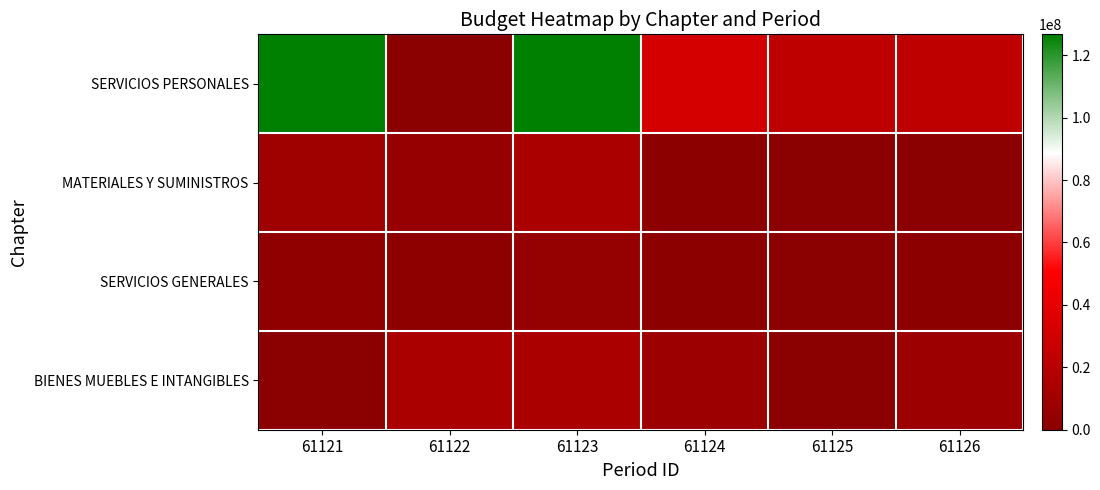

At which category does the chart reach its peak across all series?

61121